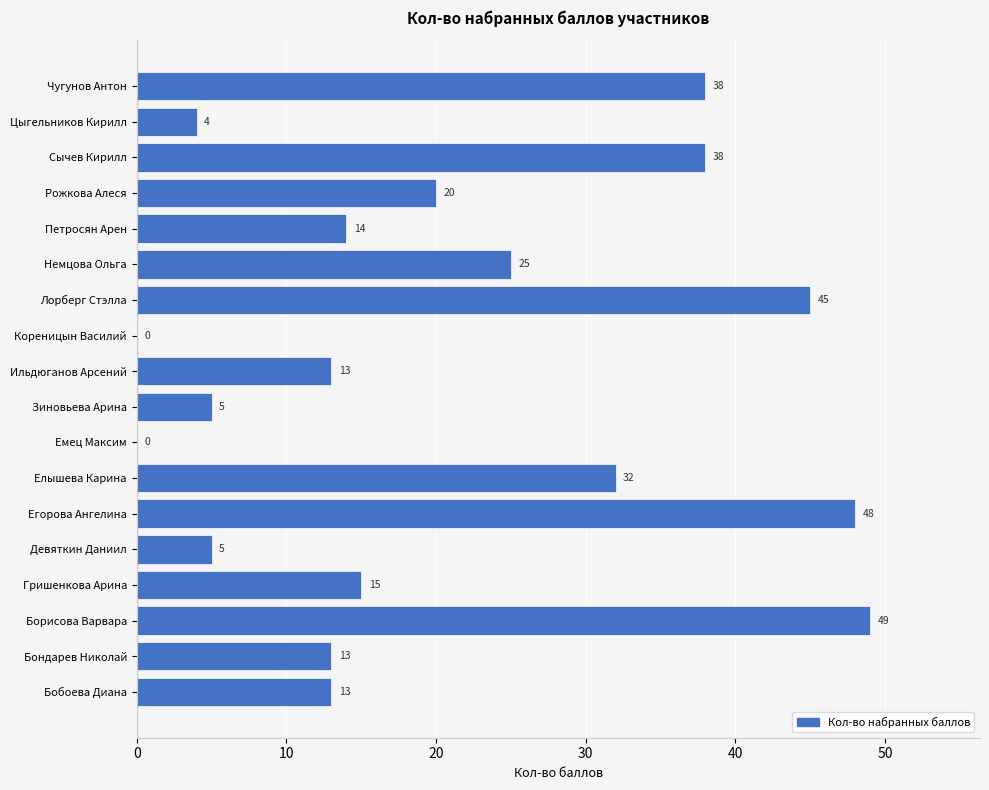

The chart shows a value of 24 at Петросян Арен. True or false?

False